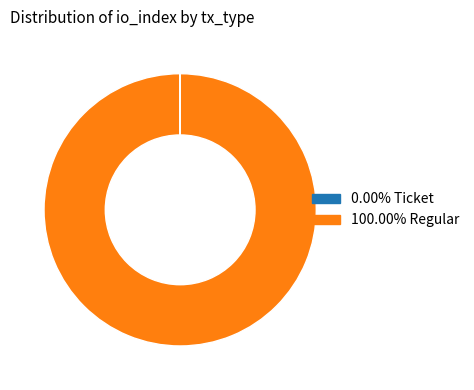

Is there a majority slice in this chart?

Yes